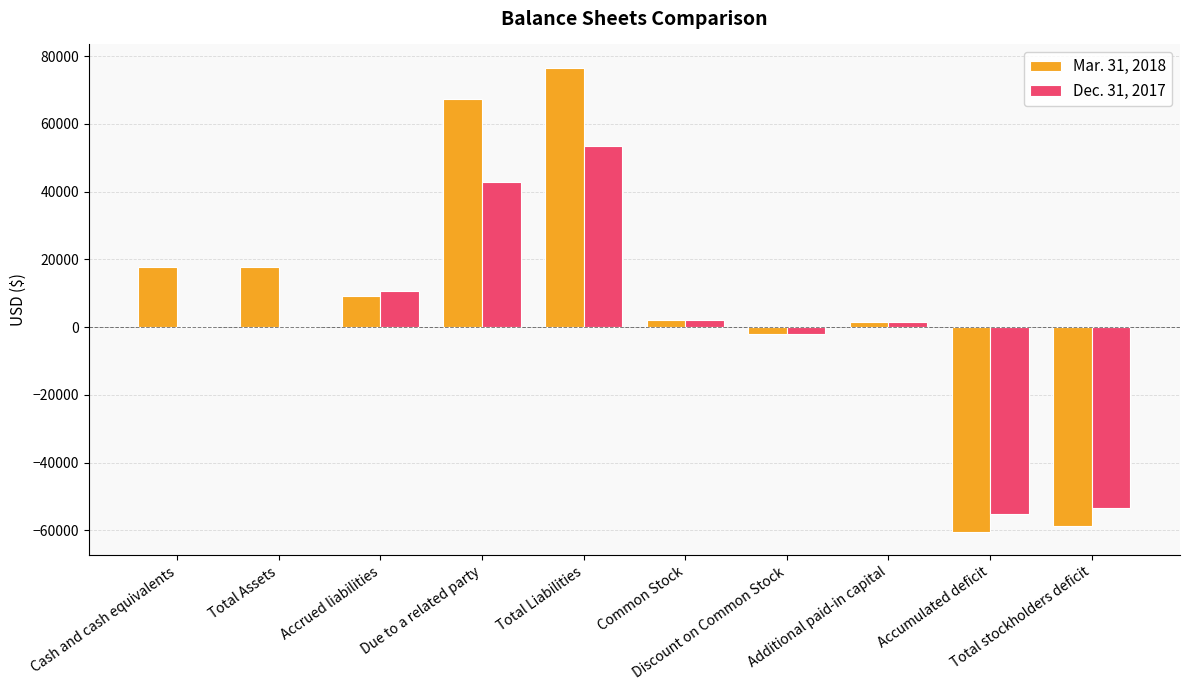

What is the maximum value shown in the chart?

76562